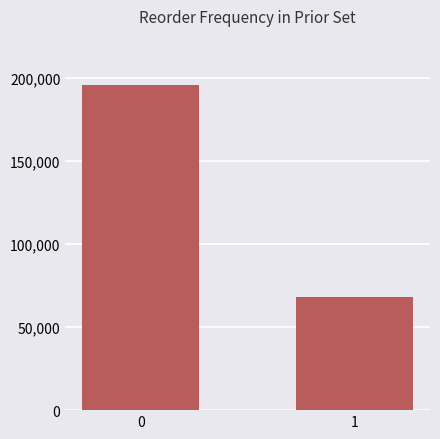

Which label corresponds to the smallest value in the chart?

1